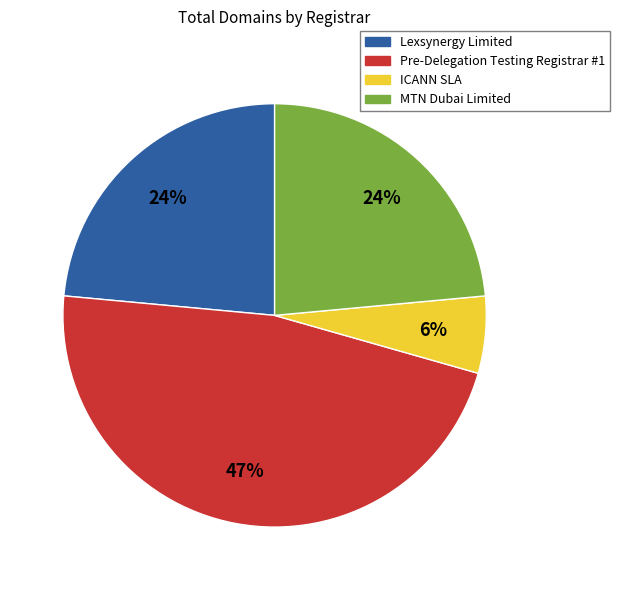

What percentage is the Pre-Delegation Testing Registrar #1 slice, to the nearest percent?

47%